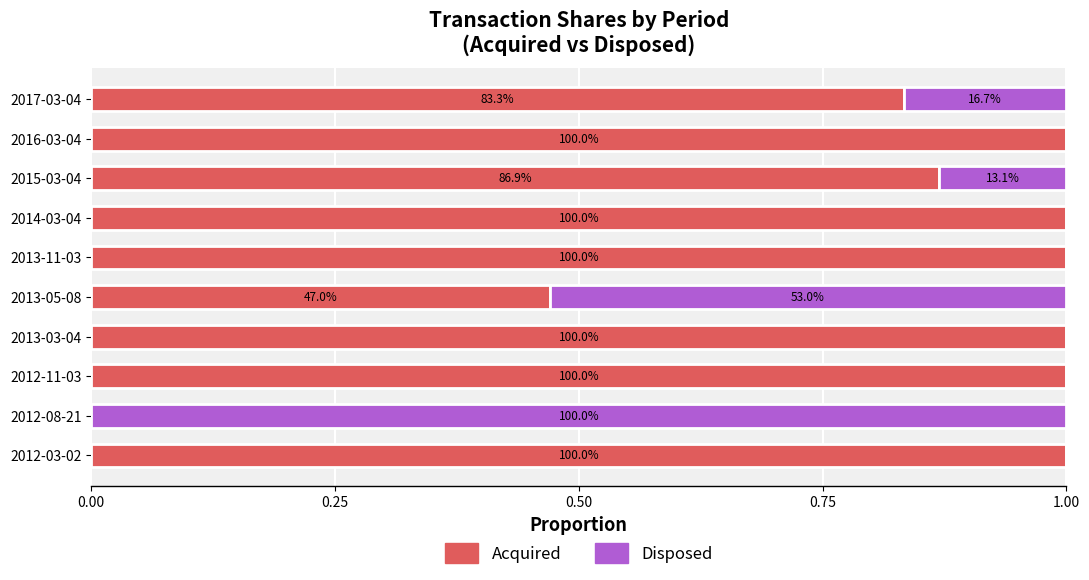

What are all the series names shown in the legend?

Acquired, Disposed